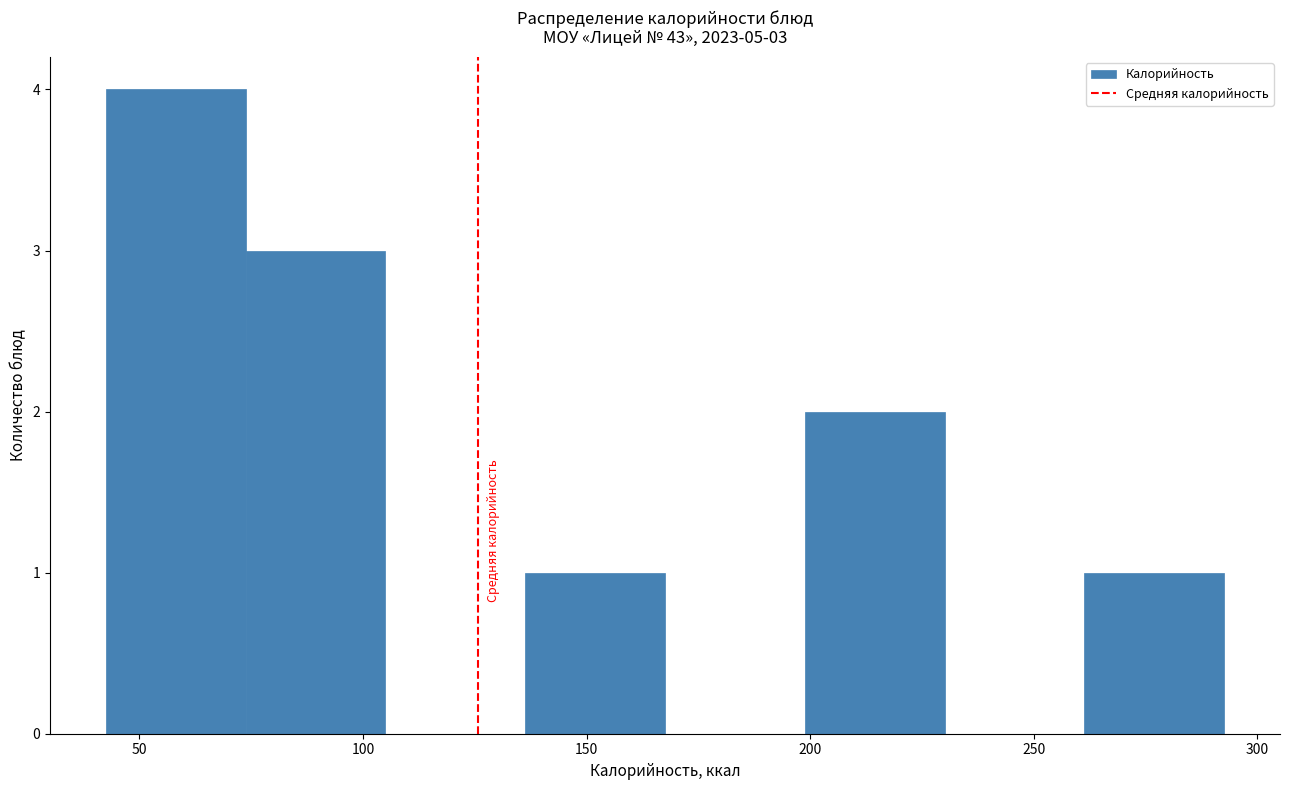

Over which range of the x-axis is the bar tallest?

45 to 75